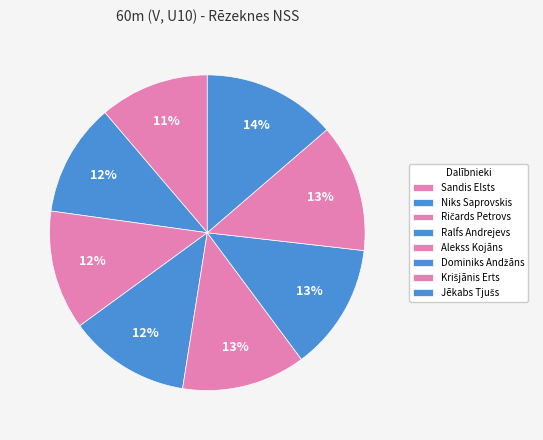

How many slices are in this pie chart?

8